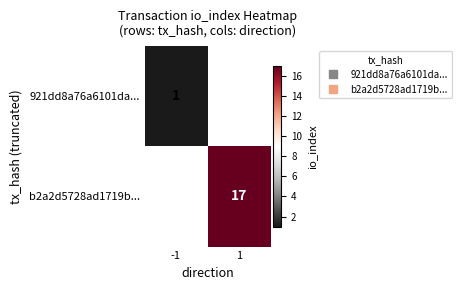

Rank the series by their average value, from lowest to highest.

921dd8a76a6101da..., b2a2d5728ad1719b...